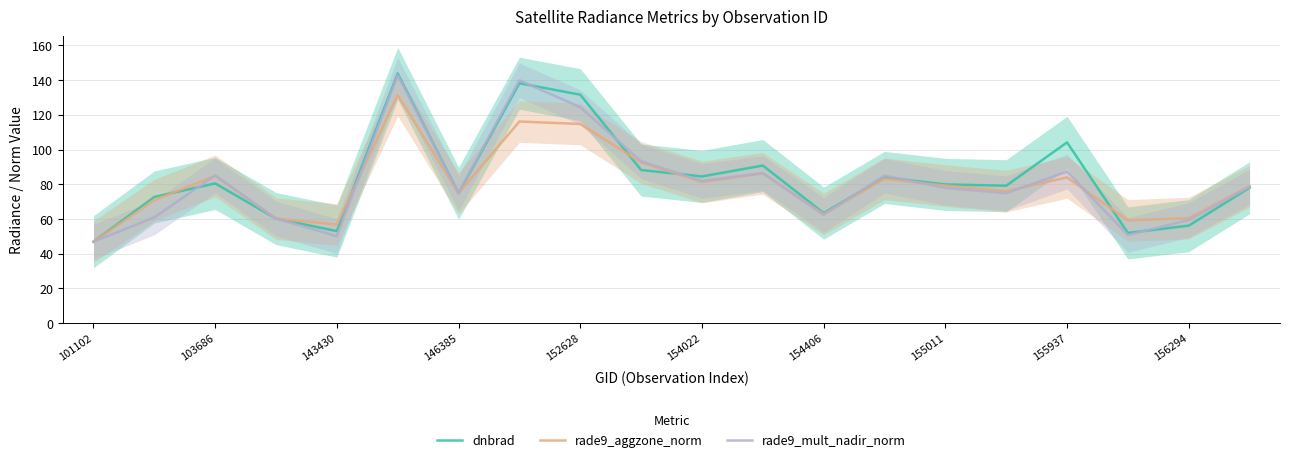

The value of rade9_aggzone_norm at 154406 is 62.9. True or false?

True